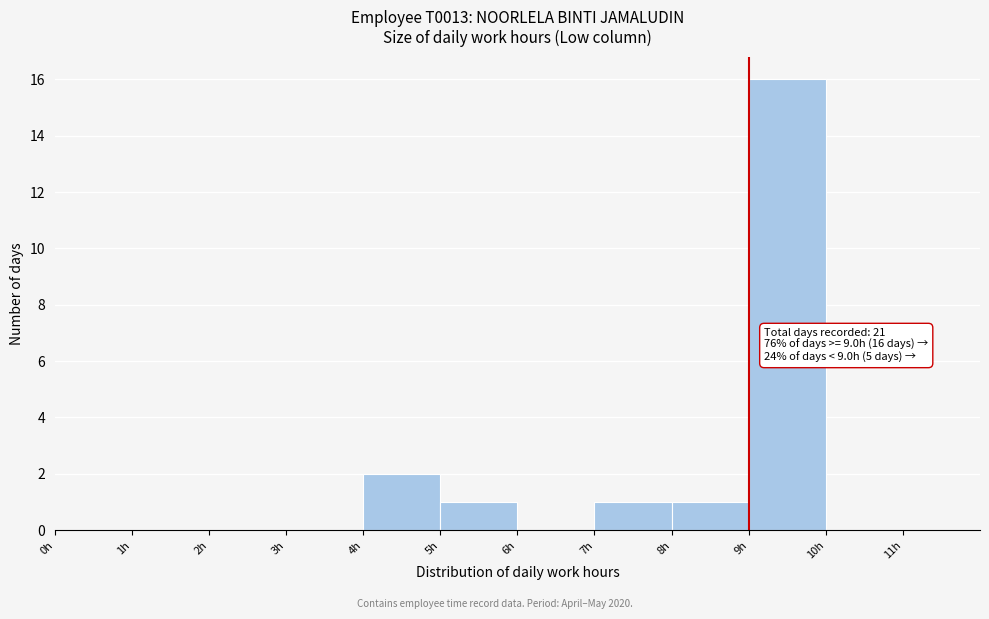

Which range on the x-axis has the tallest bar?

9 to 10